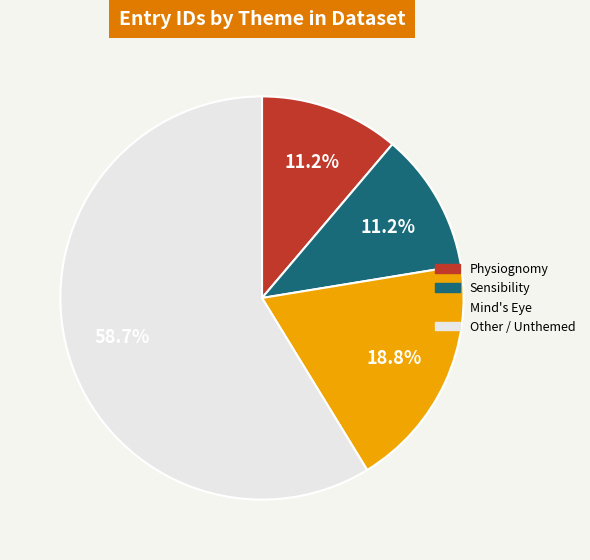

Is there a majority slice in this chart?

Yes